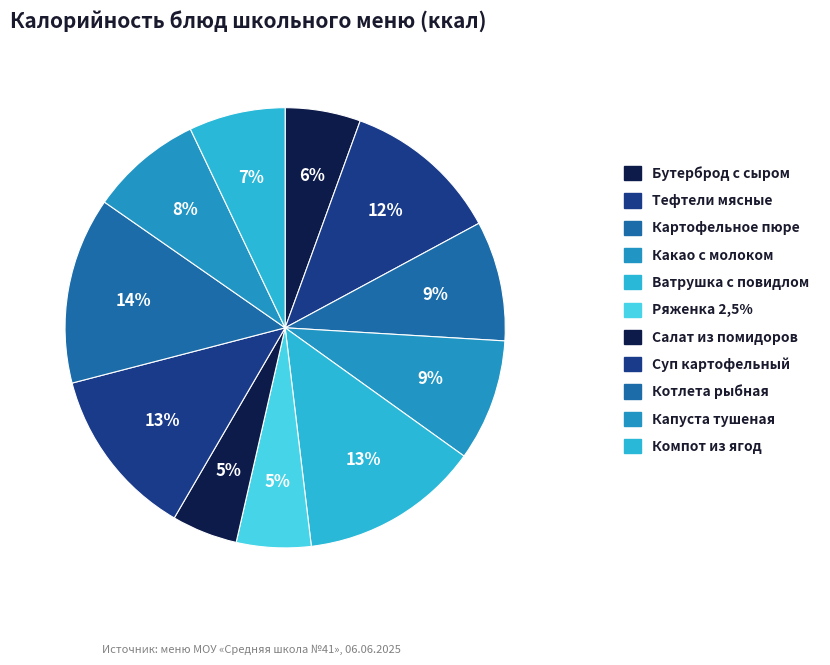

How many slices are in this pie chart?

11